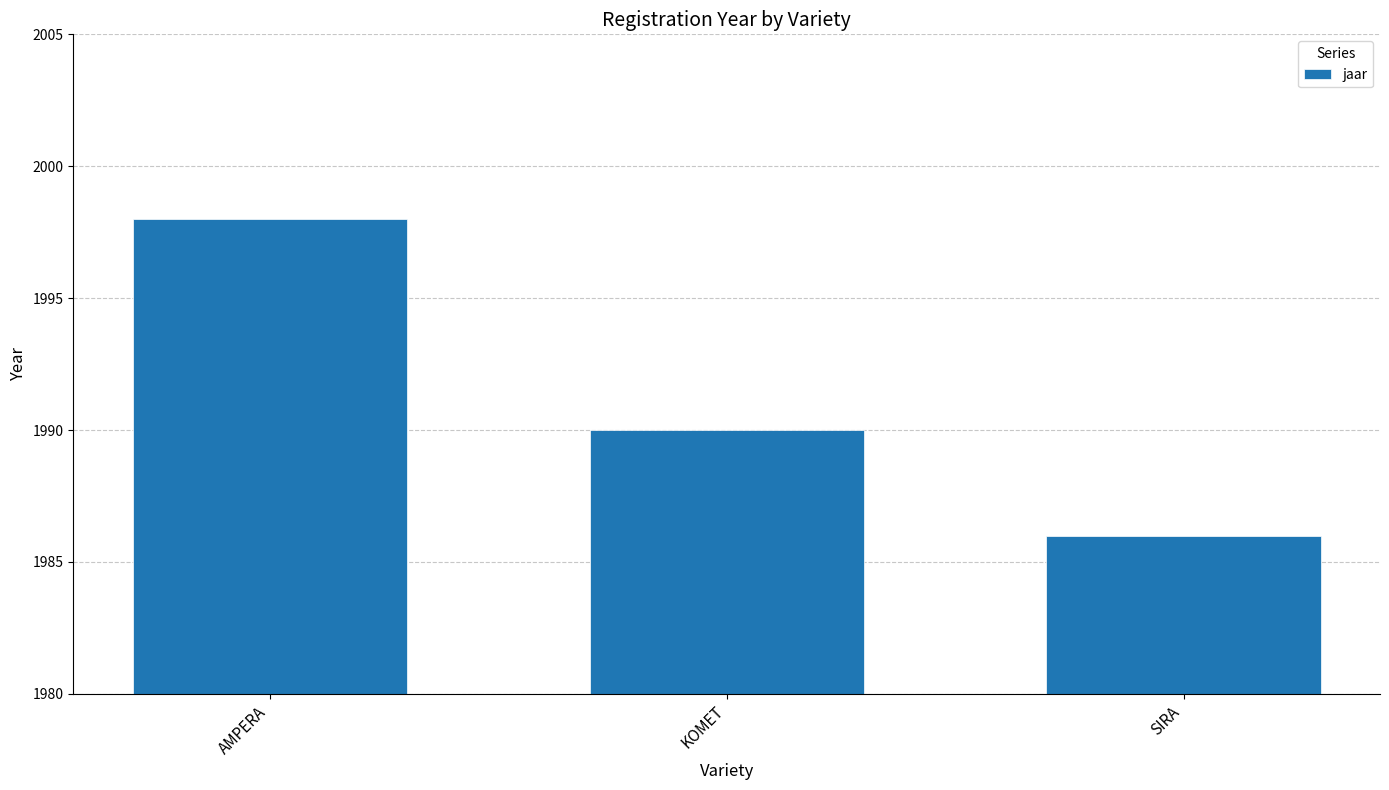

Which label corresponds to the smallest value in the chart?

SIRA